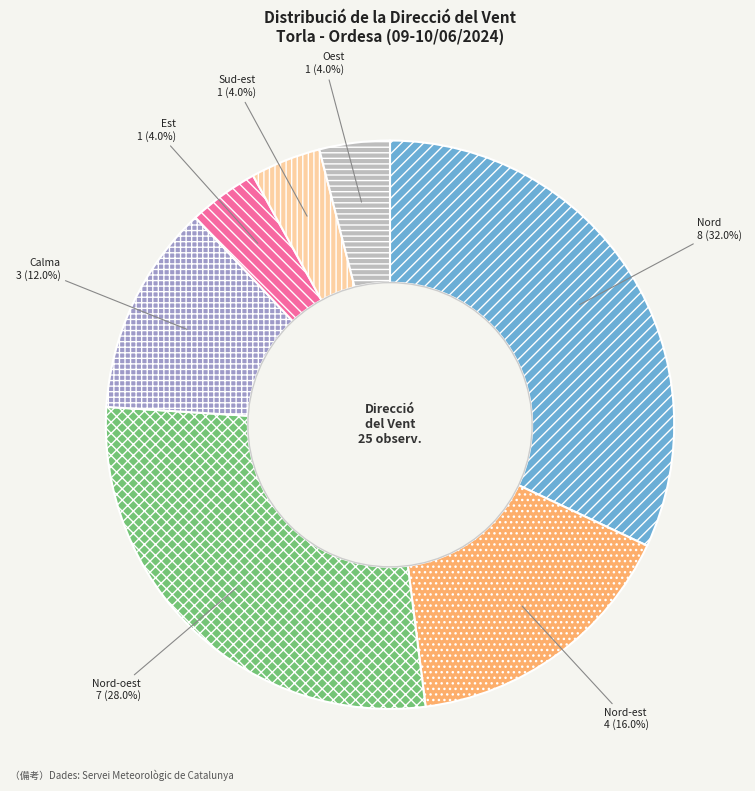

To the nearest percent, what portion does Est represent?

4%